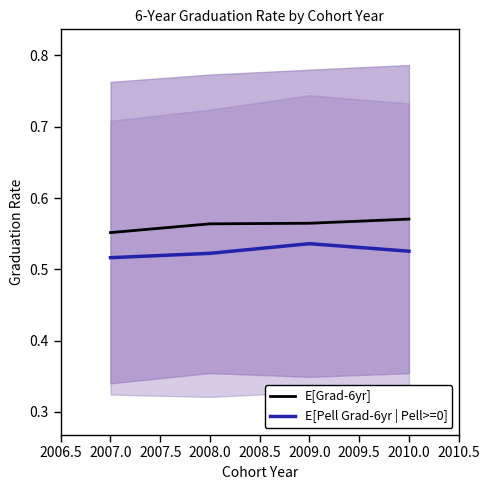

True or false: E[Grad-6yr] has a value of 0.9 at 2007.0.

False